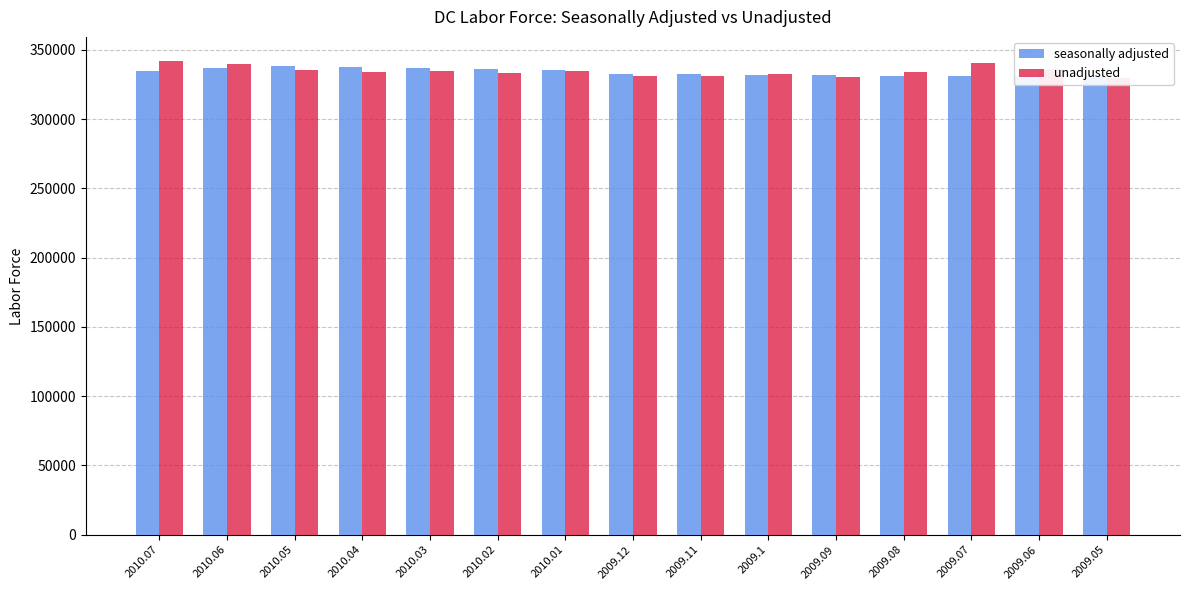

Which series has the largest range (max minus min)?

unadjusted